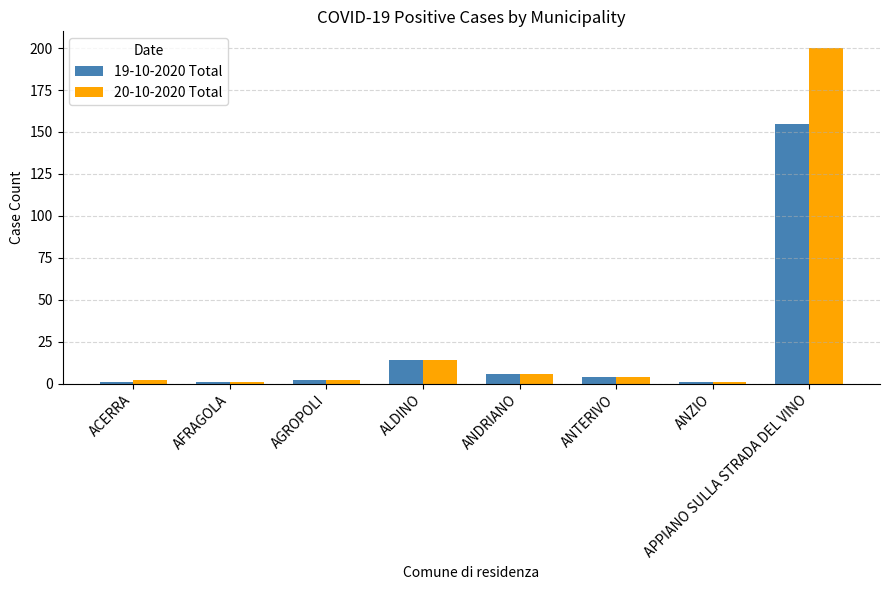

At which category is the sum across all series the highest?

APPIANO SULLA STRADA DEL VINO